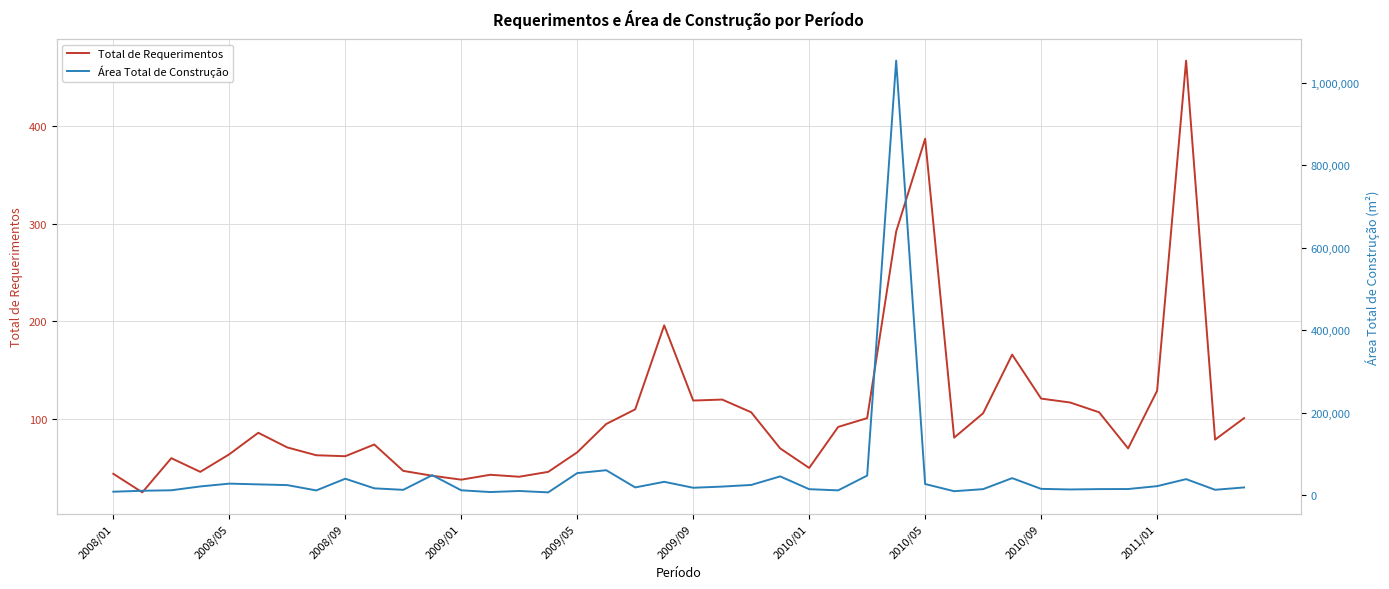

What is the maximum value for Total de Requerimentos?

467